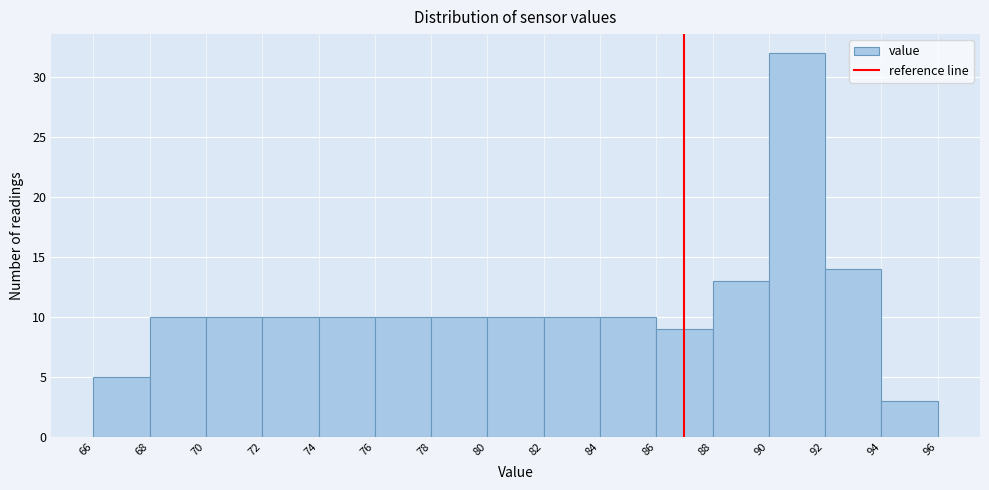

Reading left to right, list every bar in this chart as the range it spans on the x-axis followed by its height. The values are not printed on the chart, so give them approximately, as read against the axis.

66 to 68: 5
68 to 70: 10
70 to 72: 10
72 to 74: 10
74 to 76: 10
76 to 78: 10
78 to 80: 10
80 to 82: 10
82 to 84: 10
84 to 86: 10
86 to 88: 9
88 to 90: 13
90 to 92: 32
92 to 94: 14
94 to 96: 3